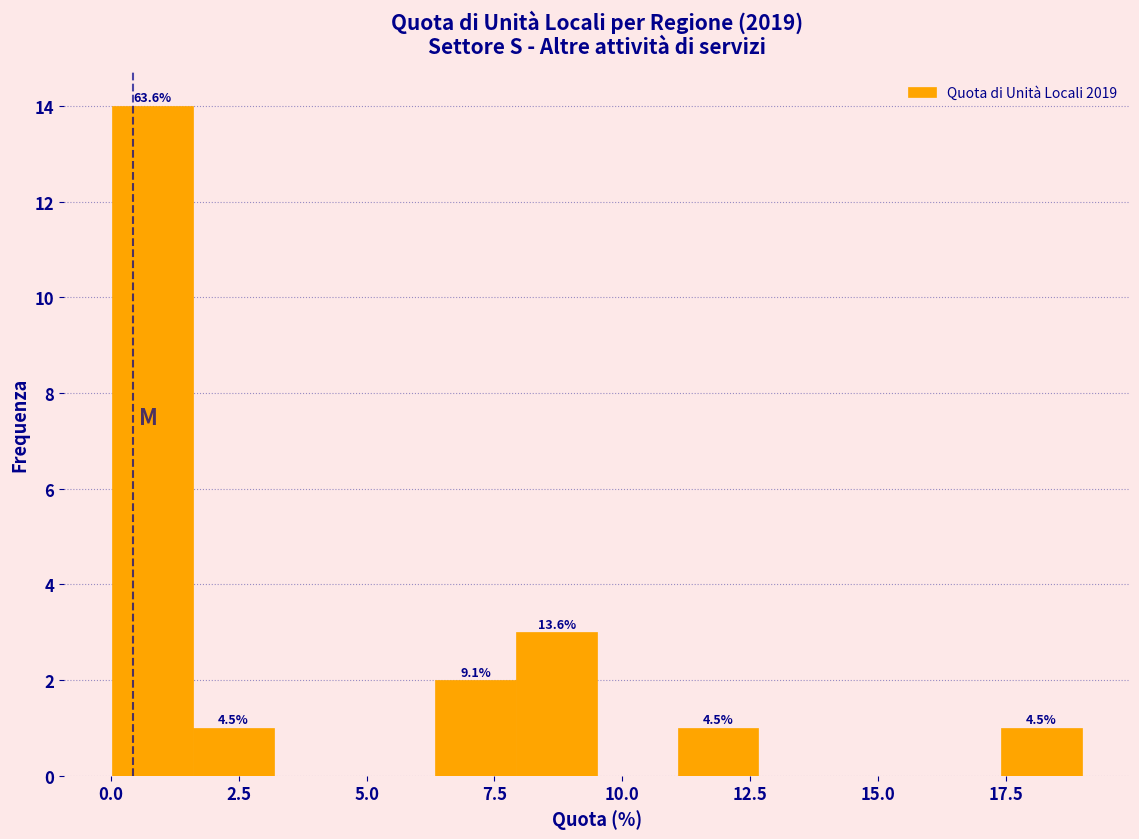

Read against the x-axis, roughly where is the centre of the tallest bar?

1.0